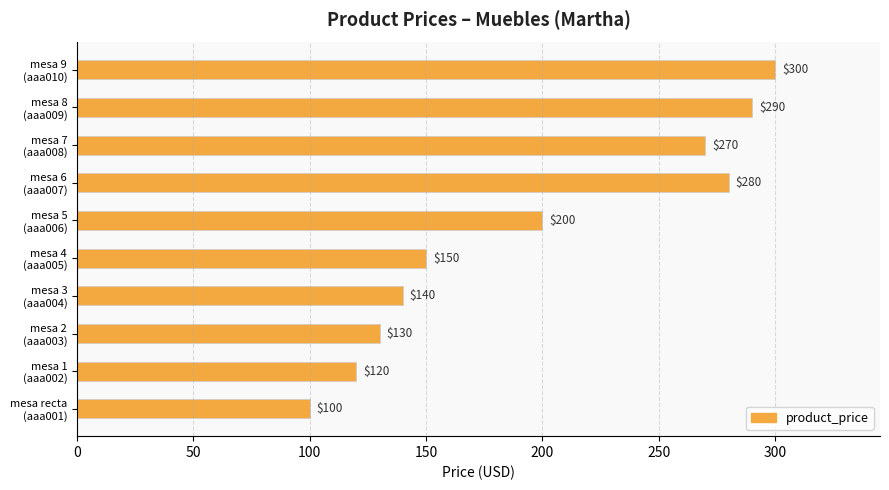

Reading top to bottom, list all the values displayed in this chart.

300	290	270	280	200	150	140	130	120	100